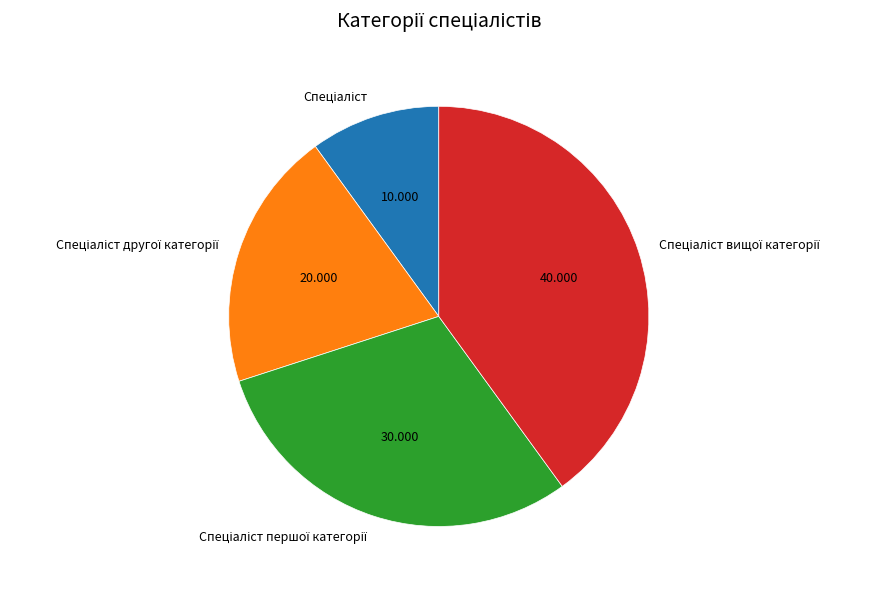

Is there a majority slice in this chart?

No